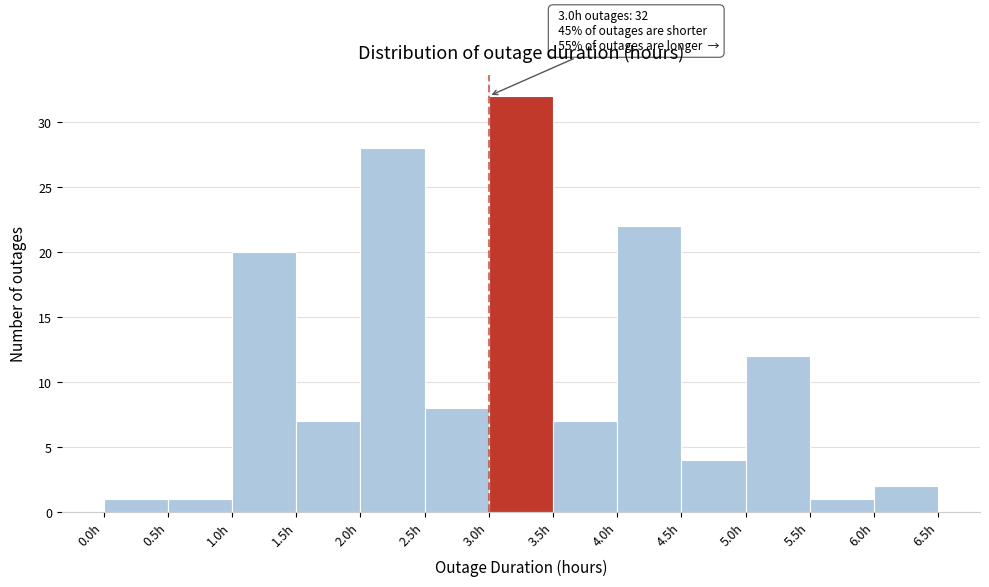

Over which range of the x-axis is the bar tallest?

3.0 to 3.5